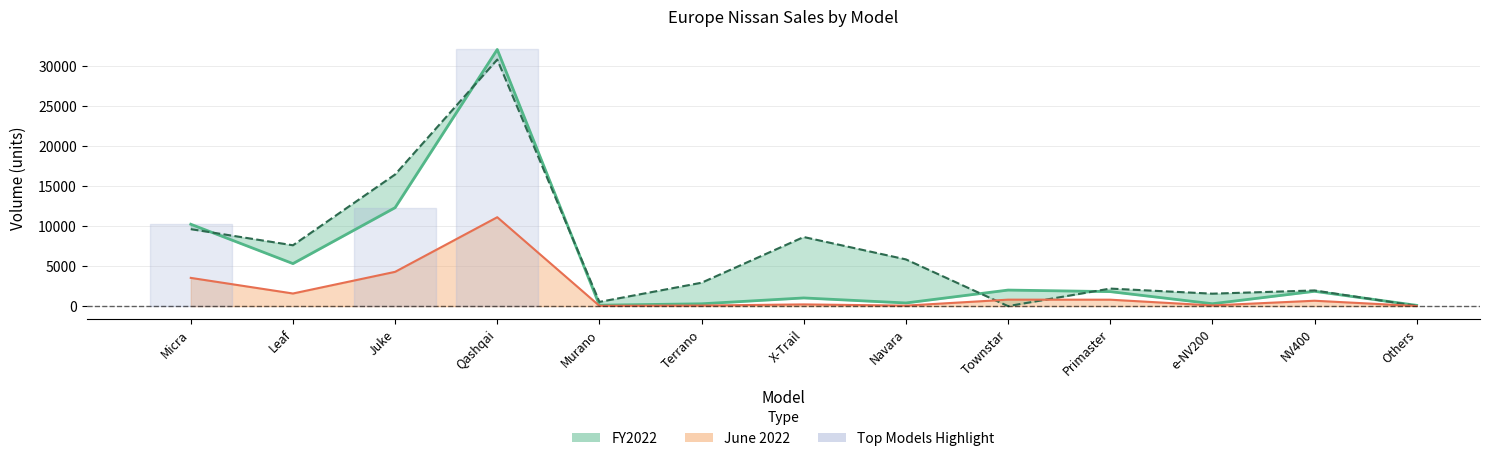

What is the value of the June 2022 point at the 1st from the left?

3526